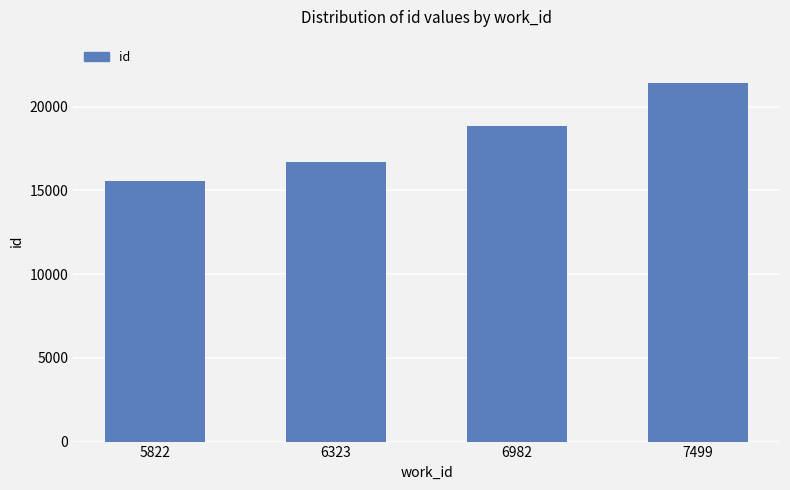

How many data points does each series have?

4